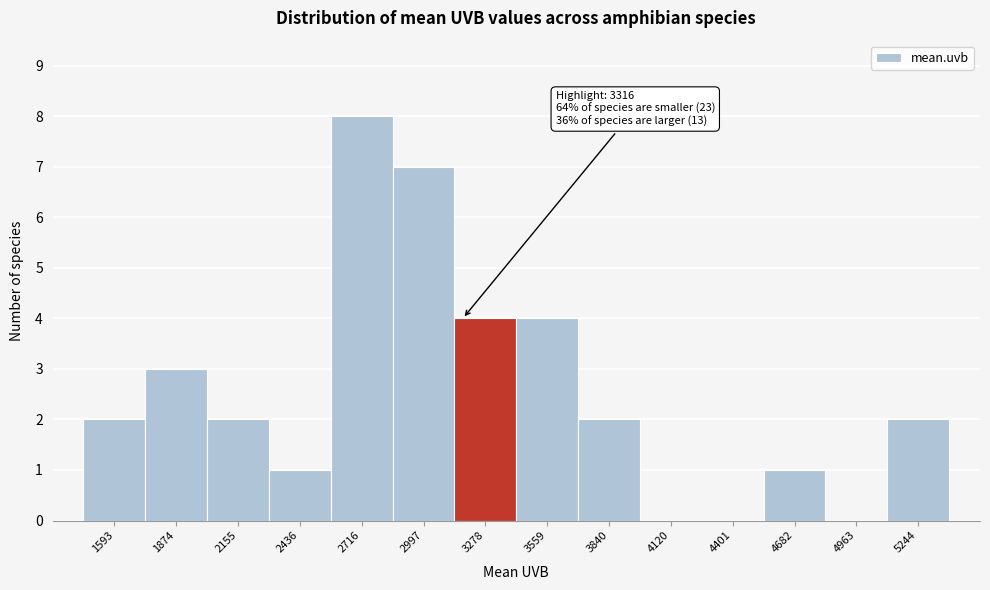

What is the greatest value displayed?

8